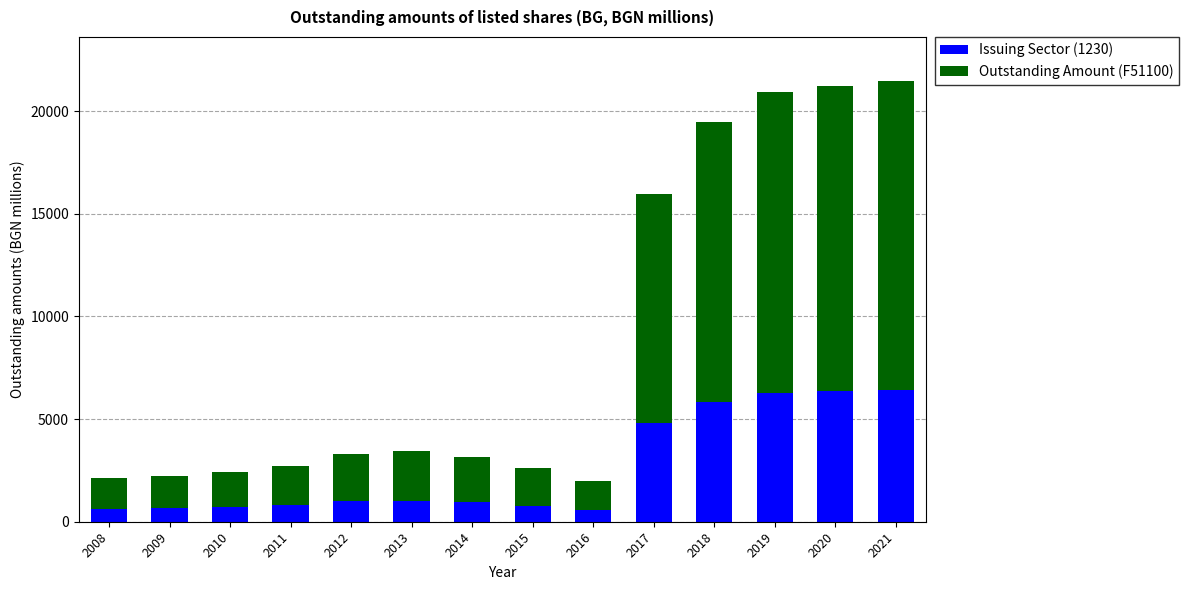

What is the difference between the maximum and minimum values in the Issuing Sector (1230) series?

5844.3